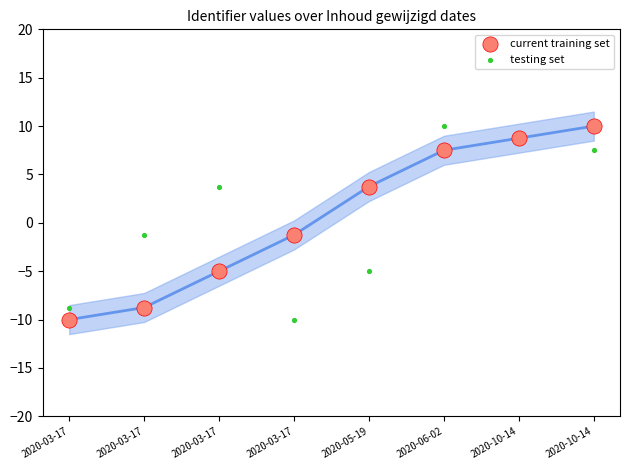

What are all the series names shown in the legend?

current training set, testing set